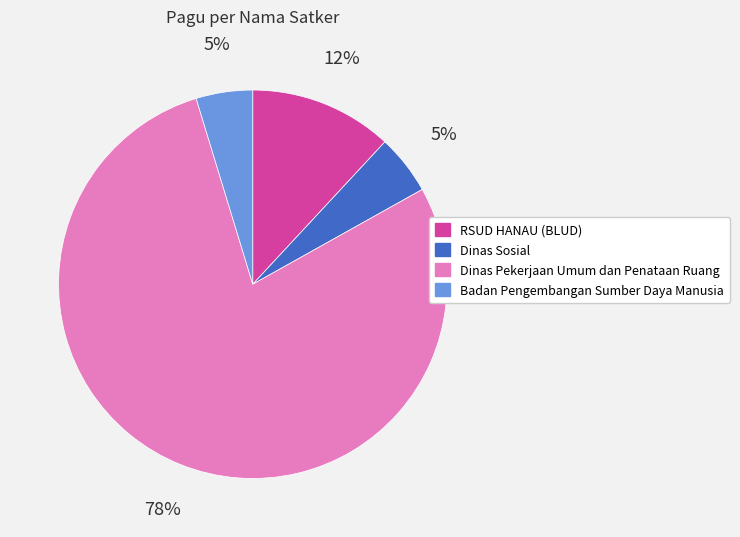

Is the sum of Badan Pengembangan Sumber Daya Manusia and Dinas Pekerjaan Umum dan Penataan Ruang greater than half?

Yes